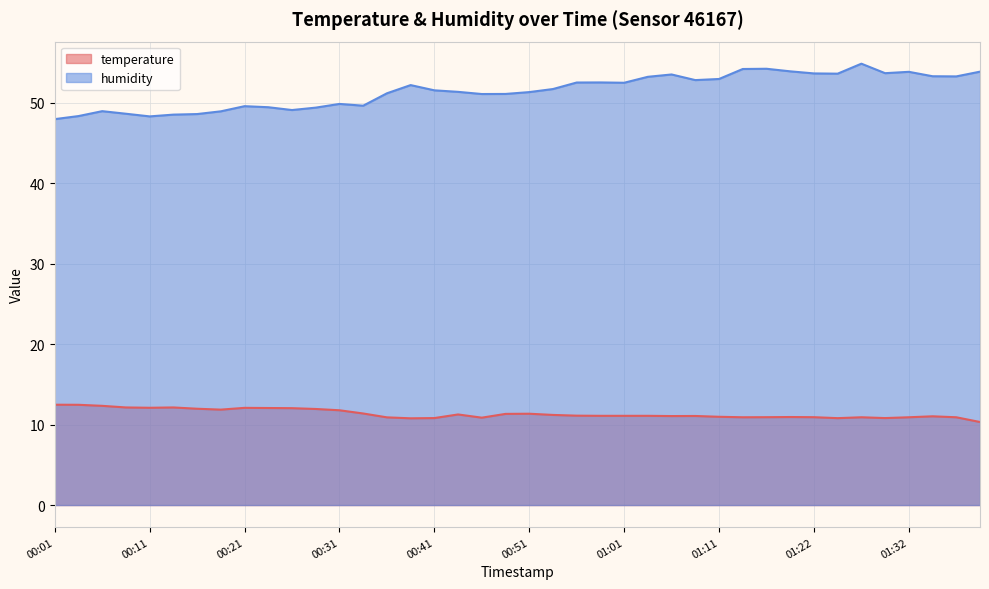

What is the minimum value for humidity?

48.0